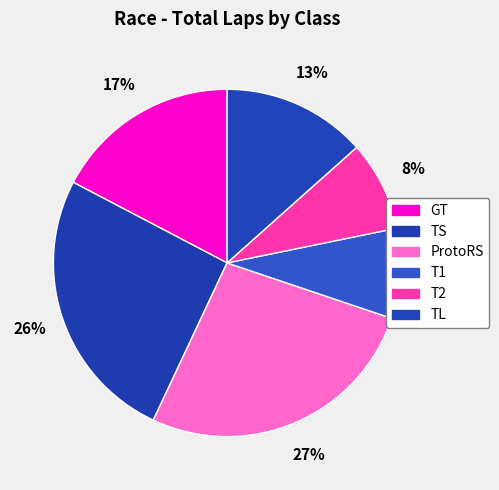

How many segments does this pie chart have?

6